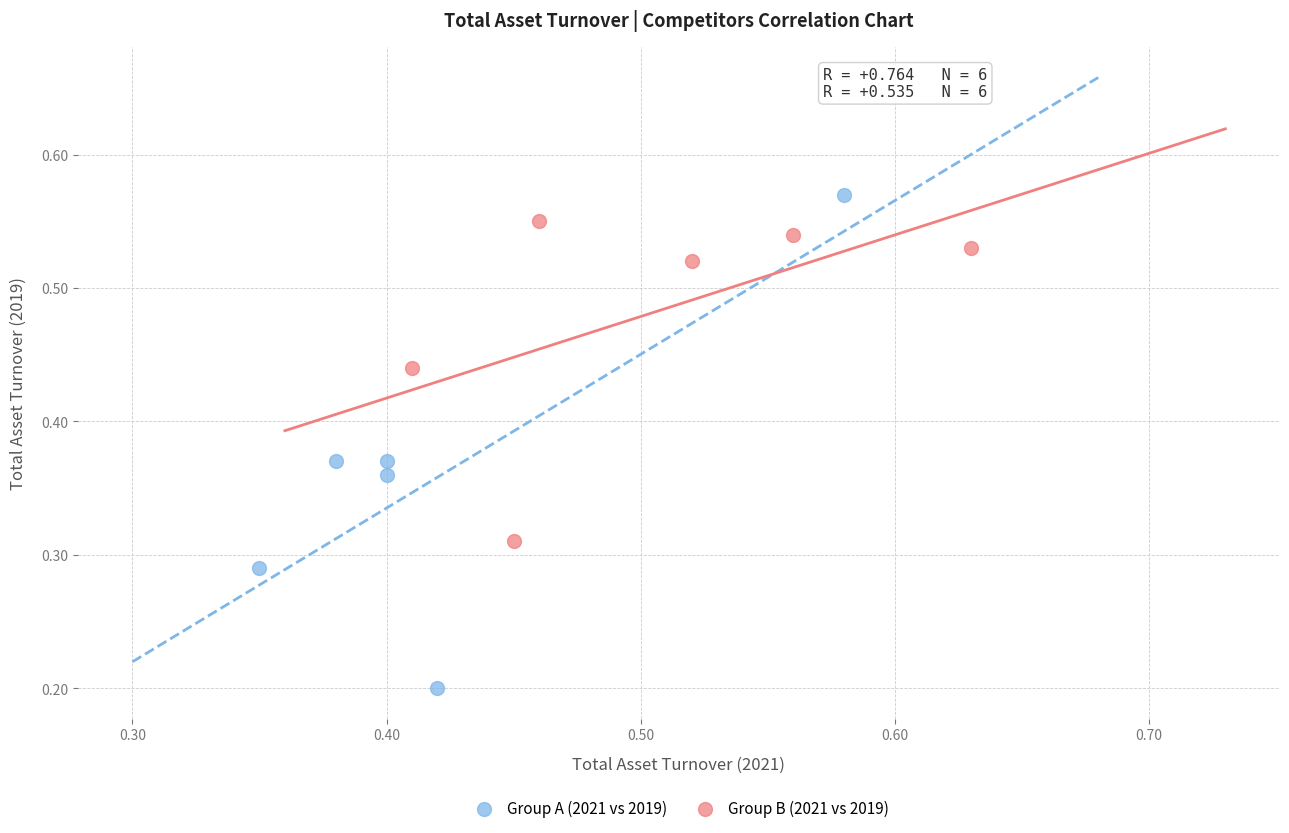

Which series has the widest spread of Y values?

Group A (2021 vs 2019)